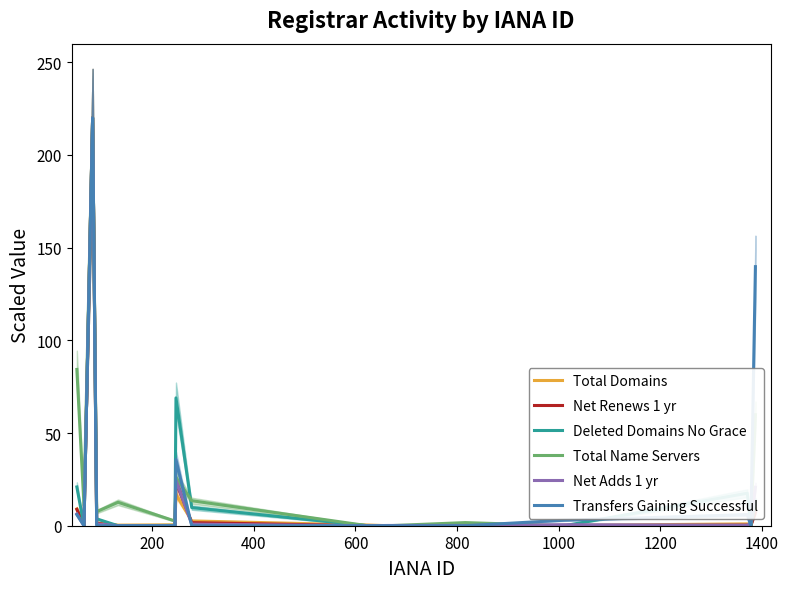

What is the highest value of the Transfers Gaining Successful series?

220.0